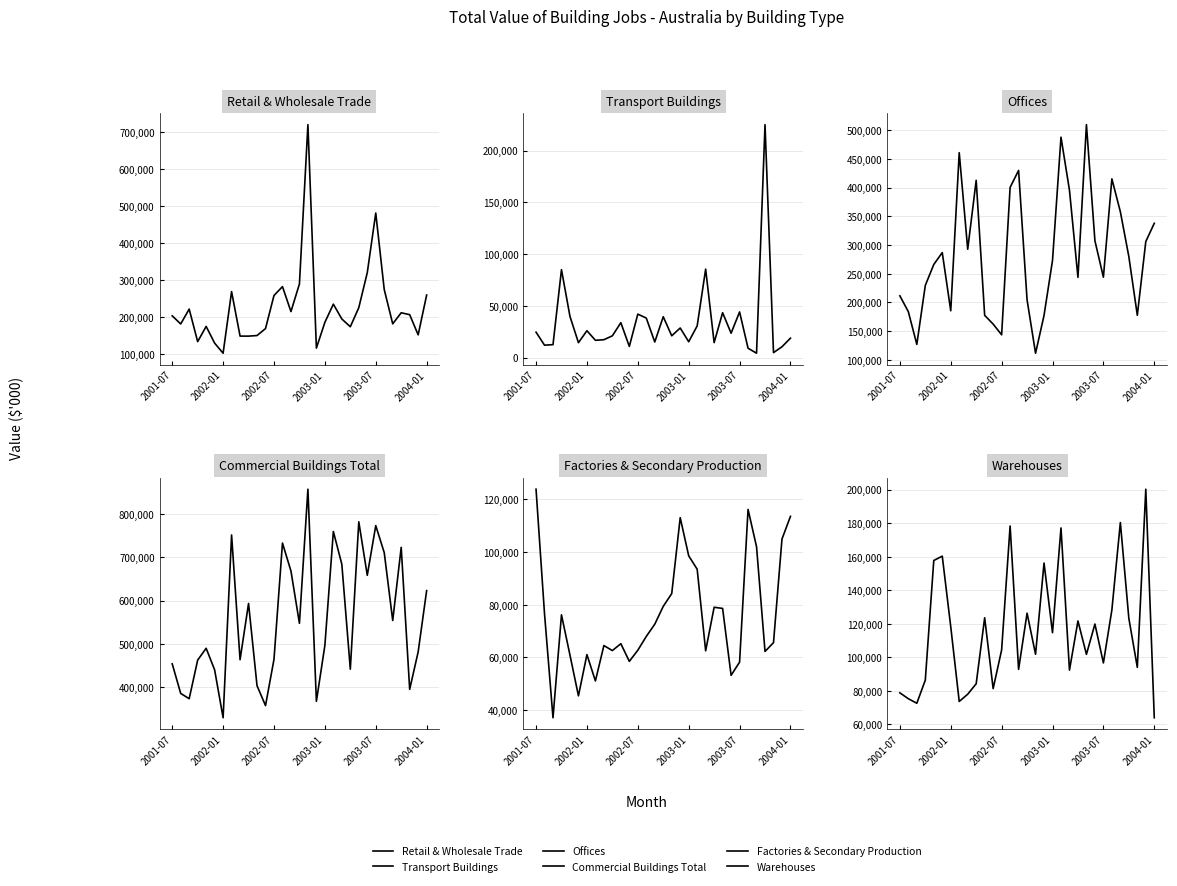

At how many categories does at least one series exceed 159242?

31